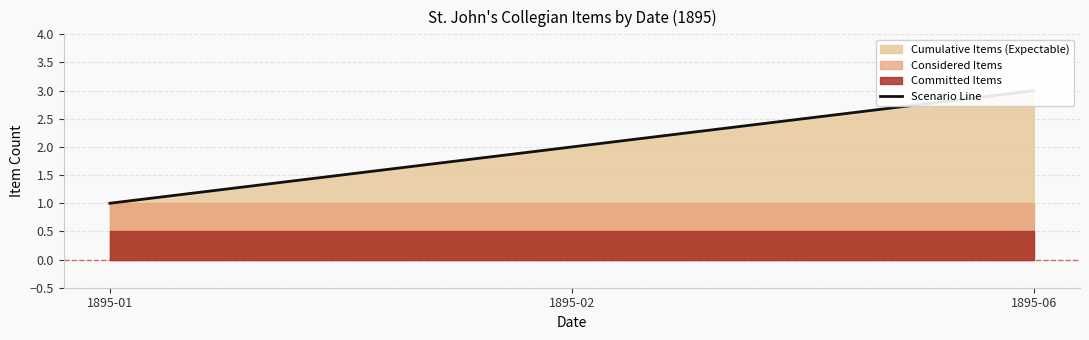

What is the value of the 3rd point from the left?

3